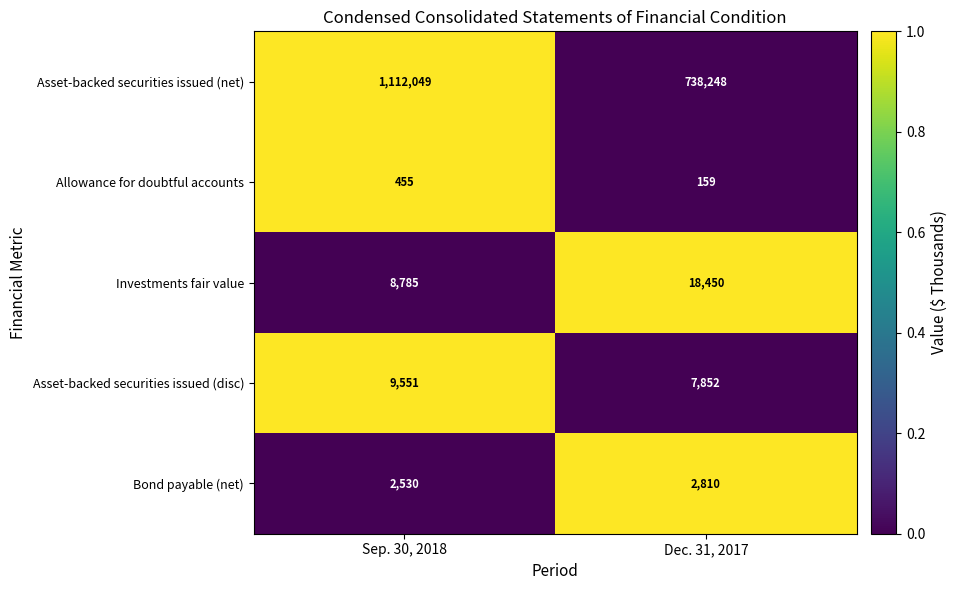

The value of Bond payable (net) at Dec. 31, 2017 is 2810. True or false?

True